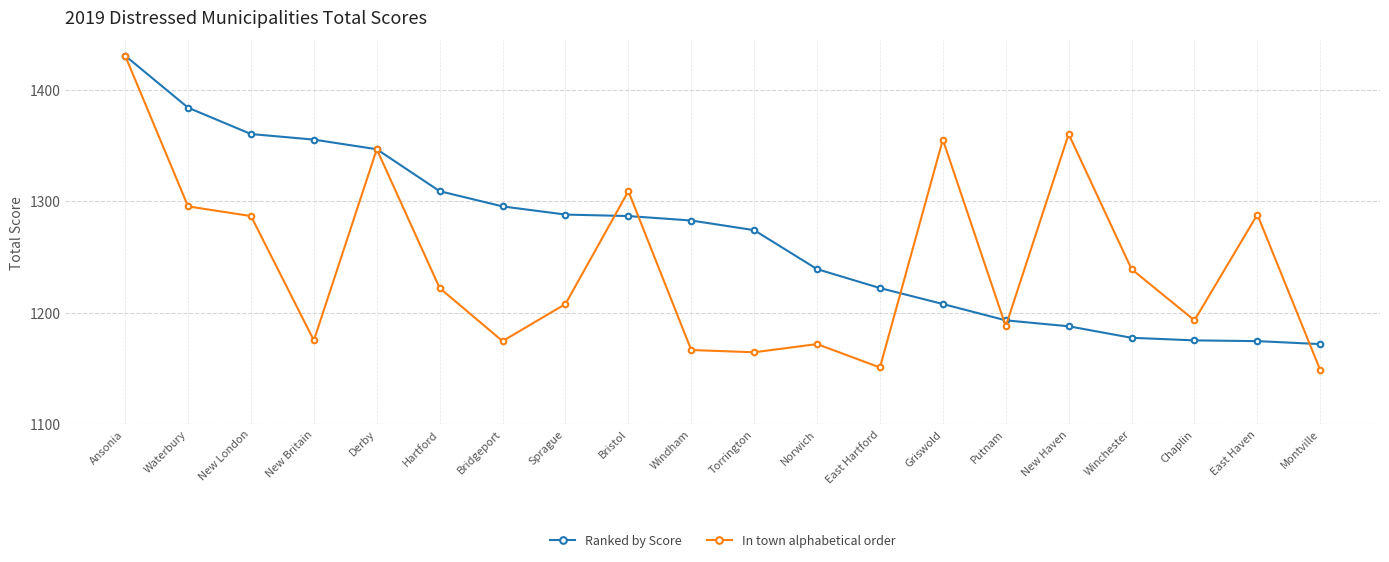

True or false: In town alphabetical order and Ranked by Score cross at least once.

True